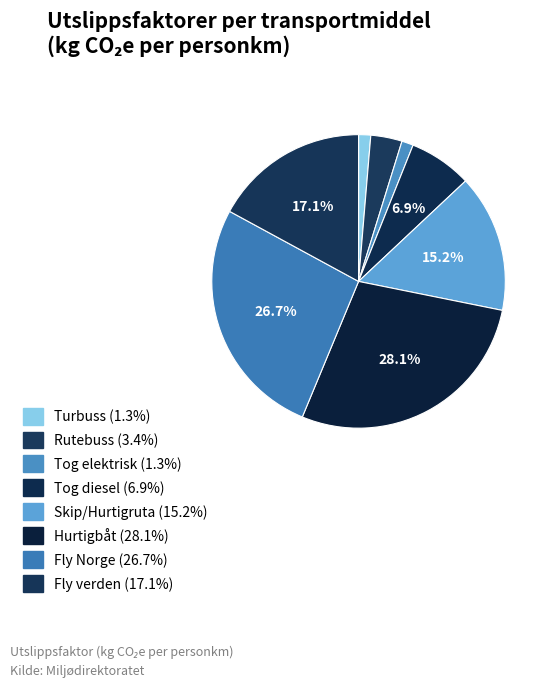

Between Tog diesel and Turbuss, which is larger?

Tog diesel